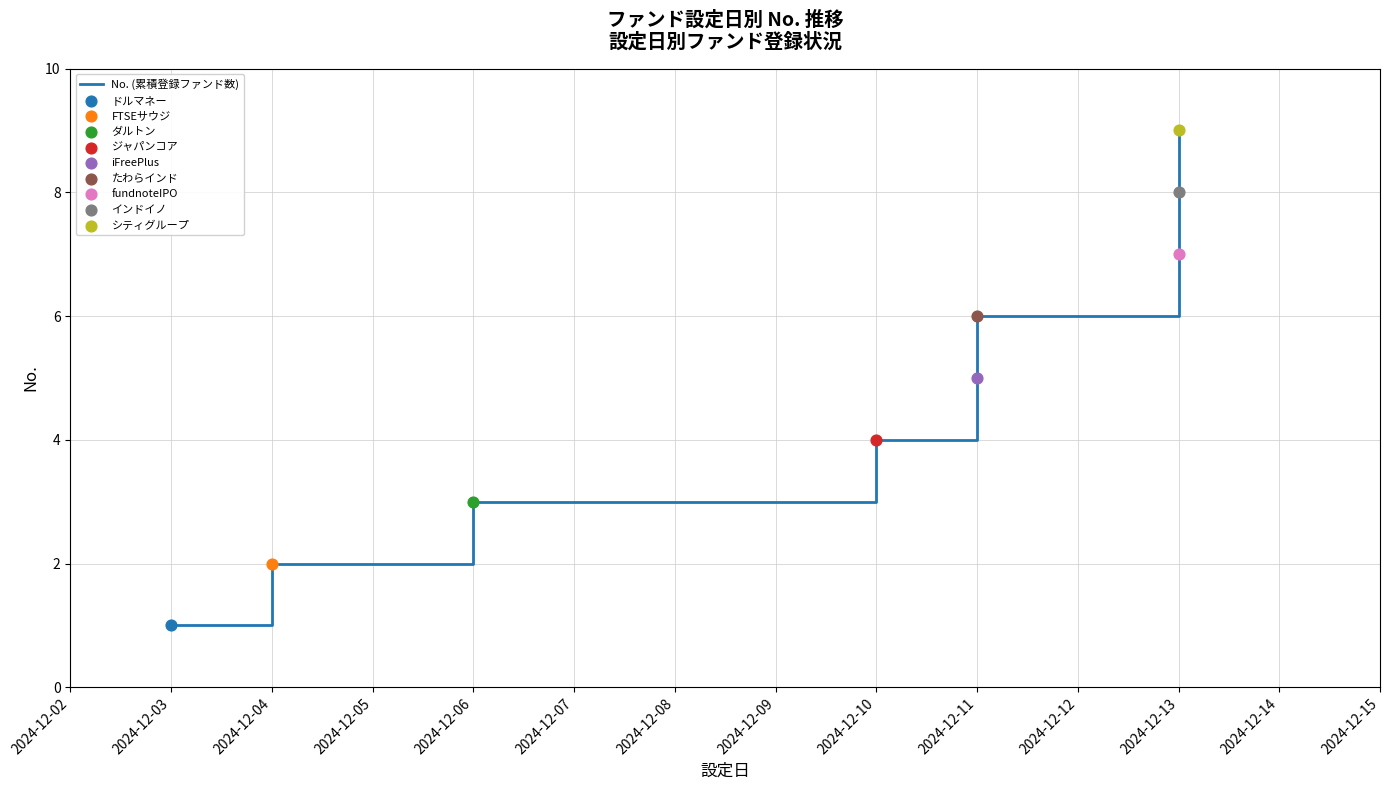

The No. (累積登録ファンド数) series shows 1 at 2024-12-04. True or false?

False